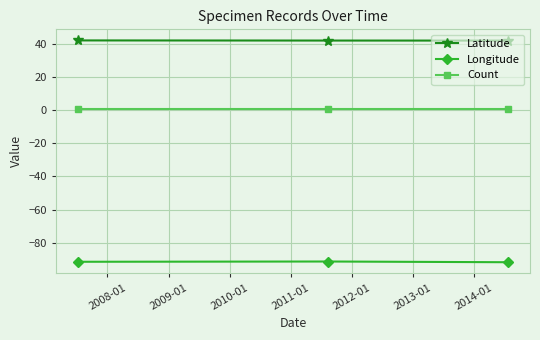

List the series in order of their peak value, highest first.

Latitude, Count, Longitude